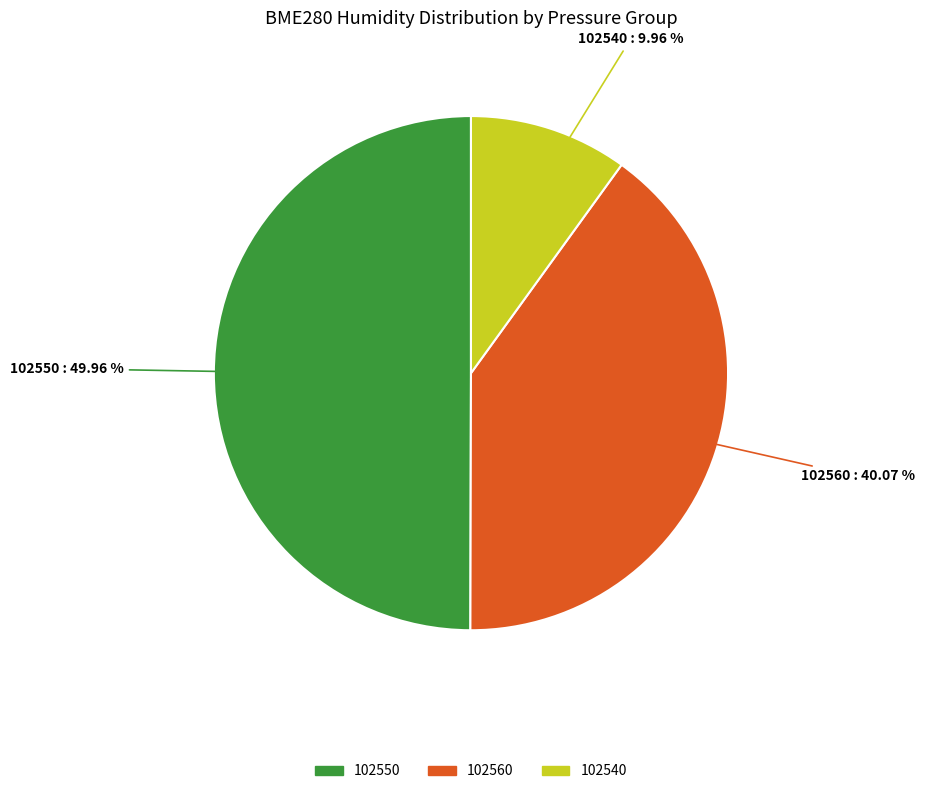

How many segments does this pie chart have?

3